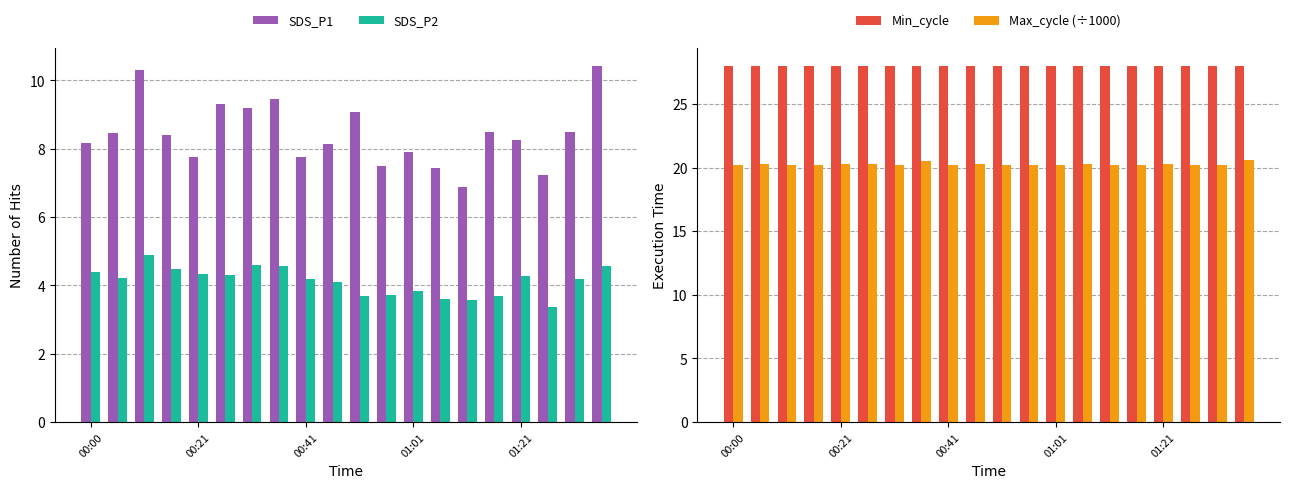

Which series has the largest range (max minus min)?

SDS_P1